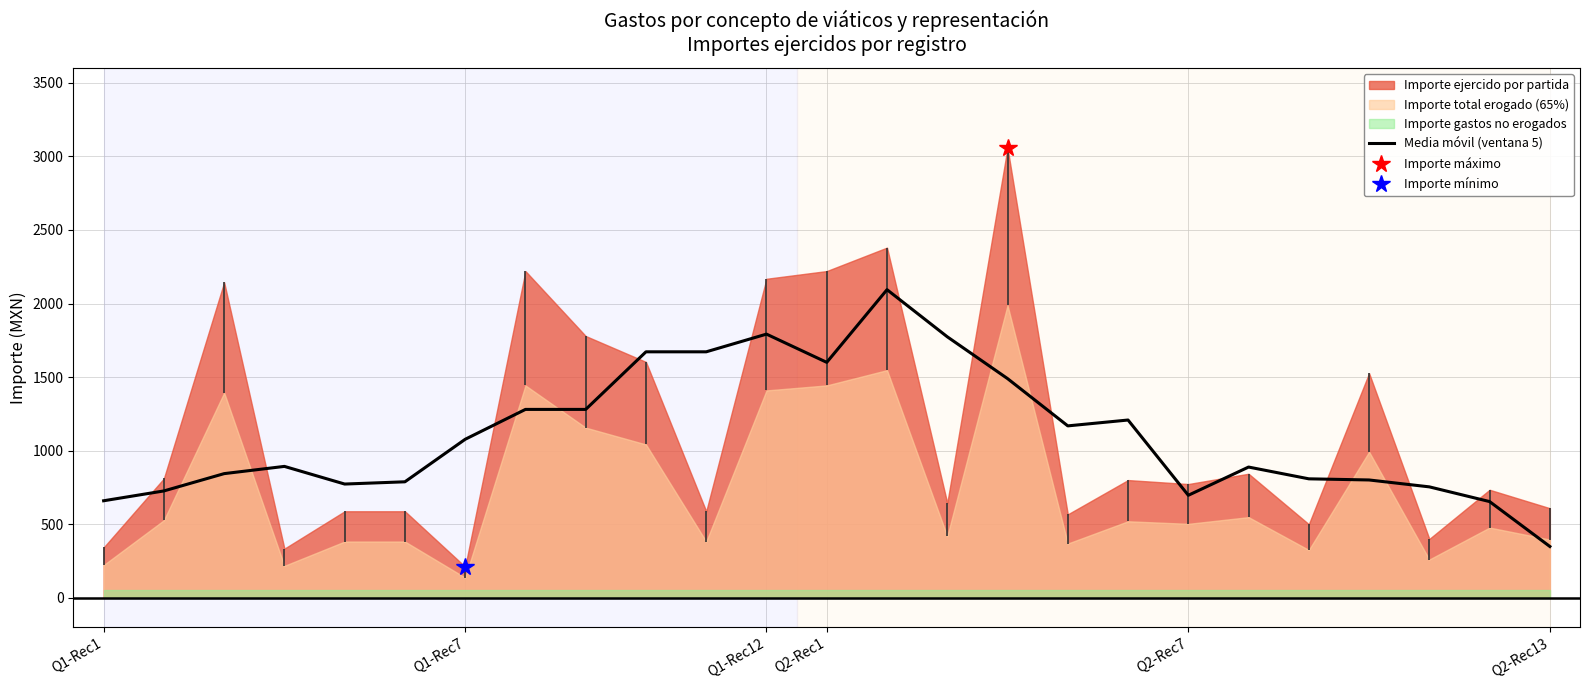

At which label does Media móvil (ventana 5) reach its minimum?

Q2-Rec13